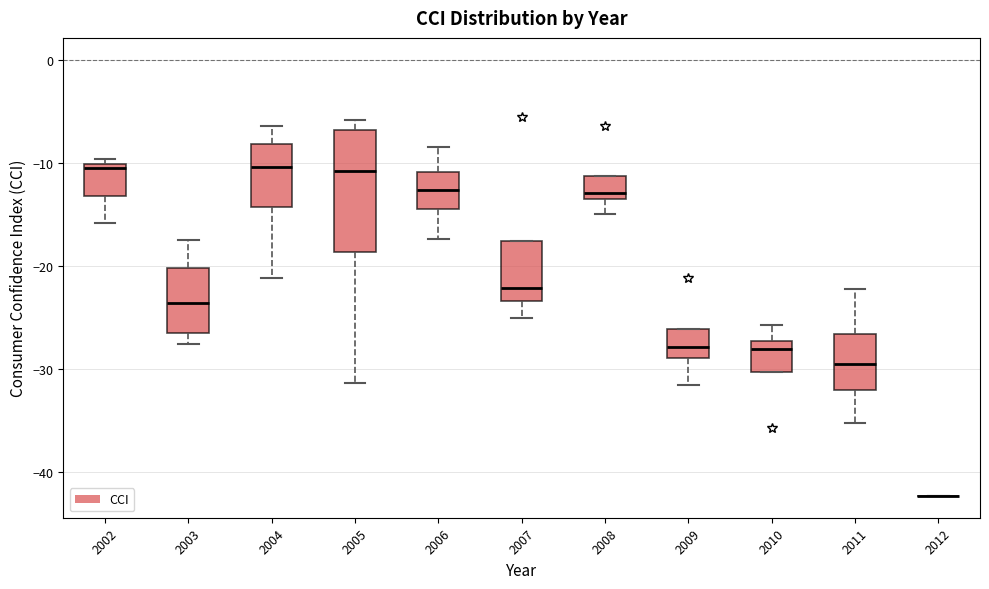

Where is the lower edge of the box at x = 2005 on the y-axis? The values are not printed on the chart, so give them approximately, as read against the axis.

-19